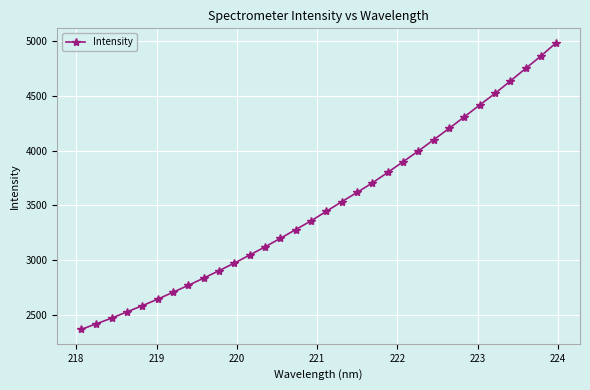

What is the greatest value displayed?

4981.9